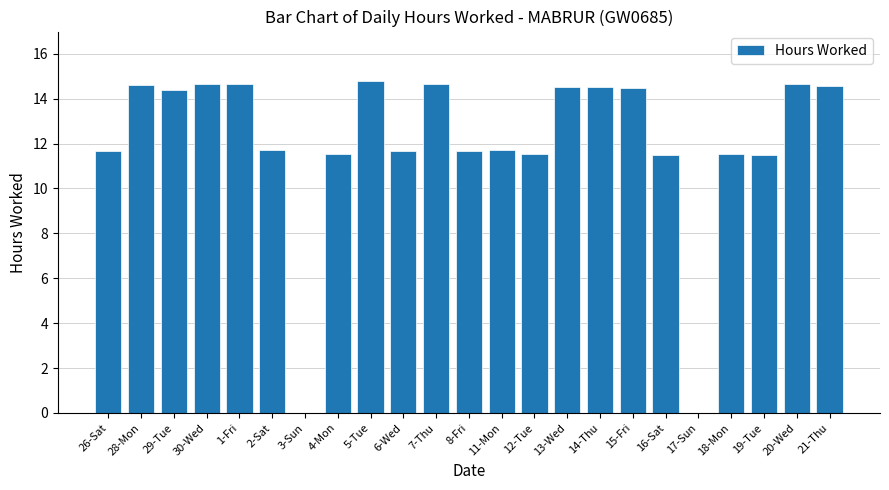

What is the ratio of the value at 1-Fri to the value at 29-Tue?

1.0